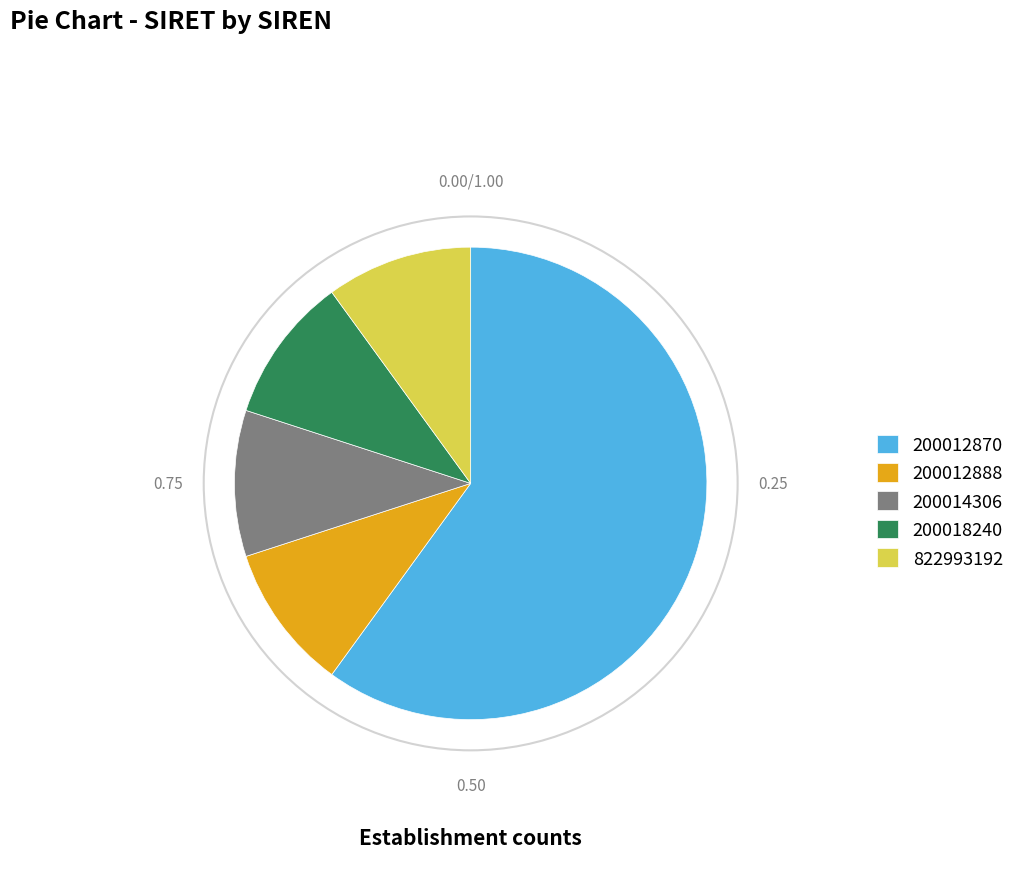

Count the number of slices in the pie.

5